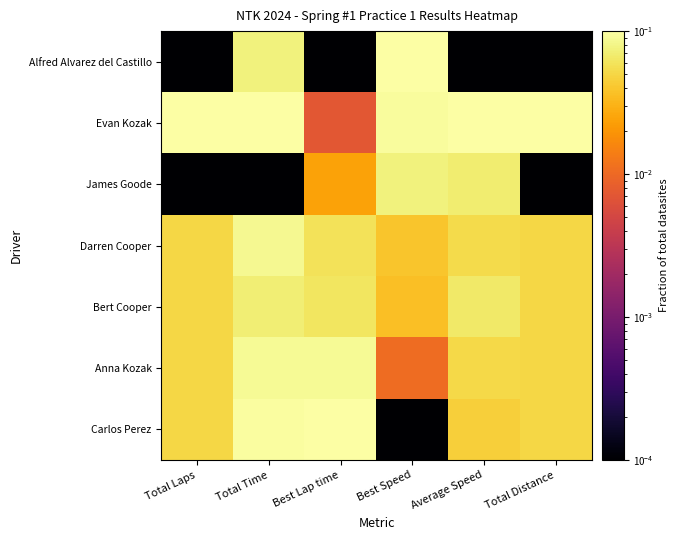

What is the difference between the highest and lowest values at Best Speed?

0.1